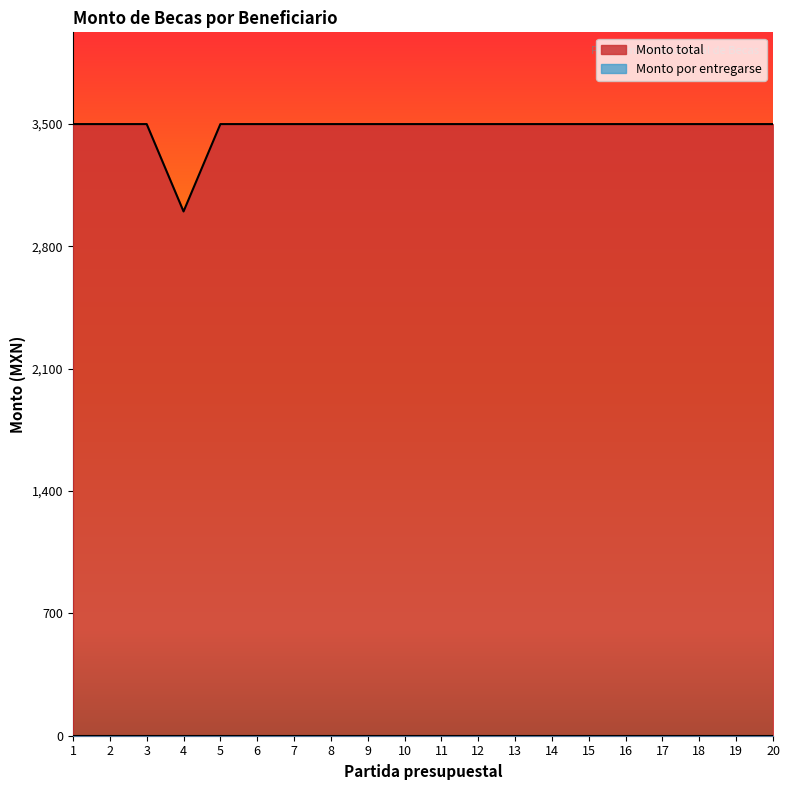

List the labels in order of value, largest first.

1, 2, 3, 5, 6, 7, 8, 9, 10, 11, 12, 13, 14, 15, 16, 17, 18, 19, 20, 4